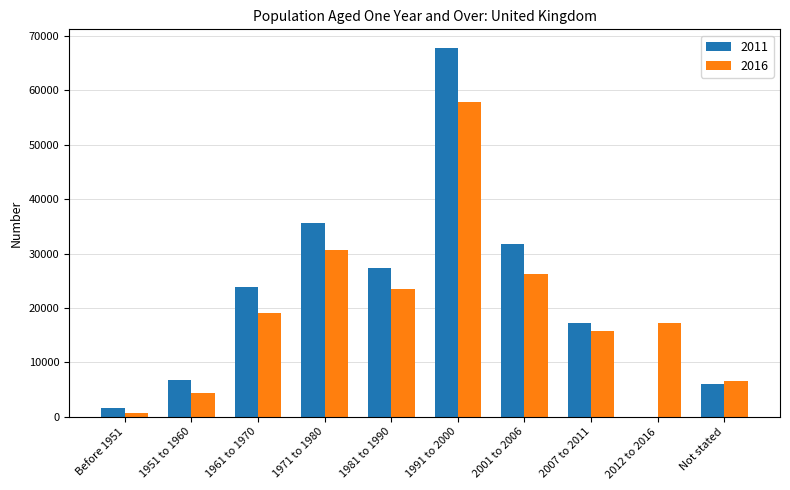

At which category does the chart reach its peak across all series?

1991 to 2000